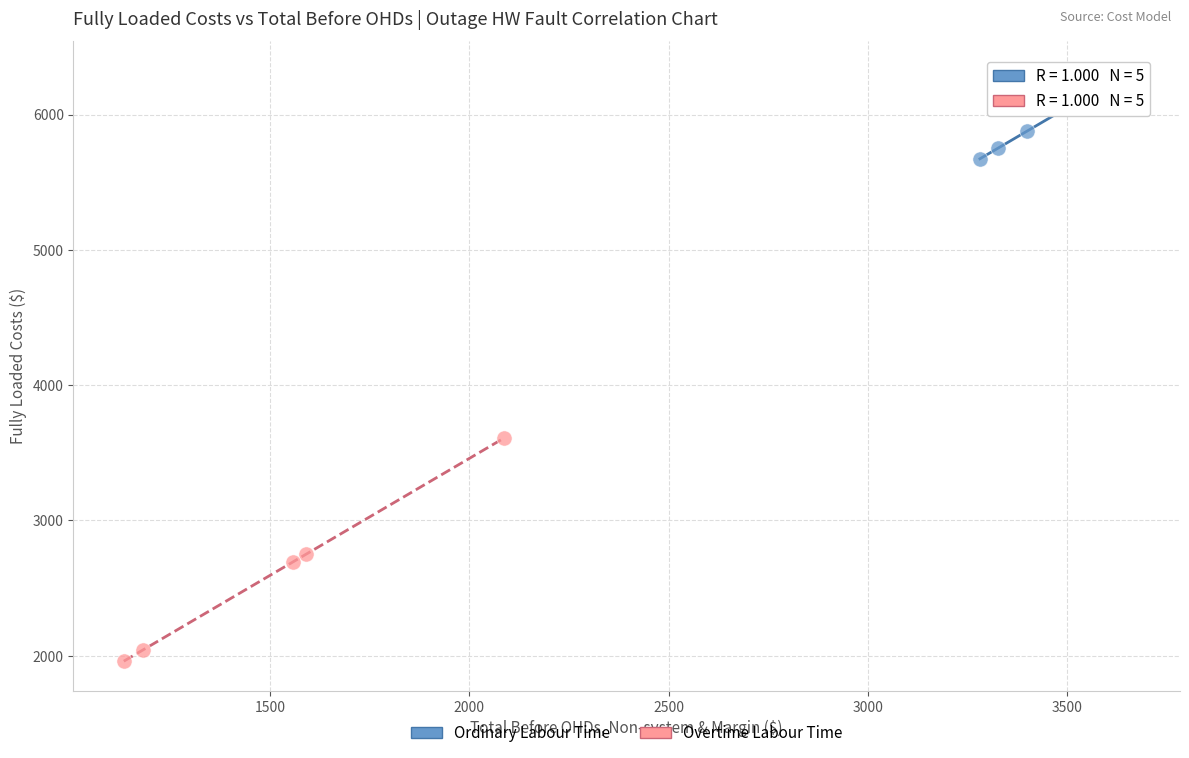

What are all the series names shown in the legend?

Ordinary Labour Time, Overtime Labour Time